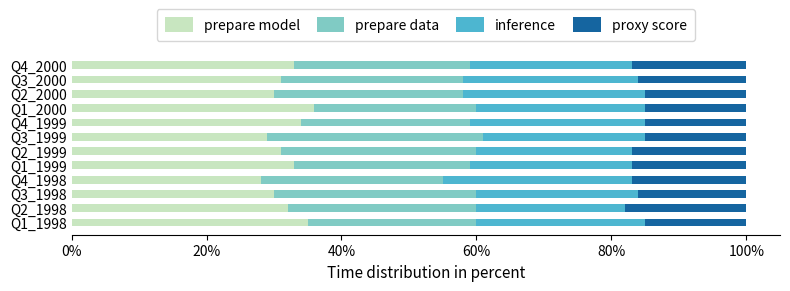

What is the total value across all series at Q2_2000?

100.0